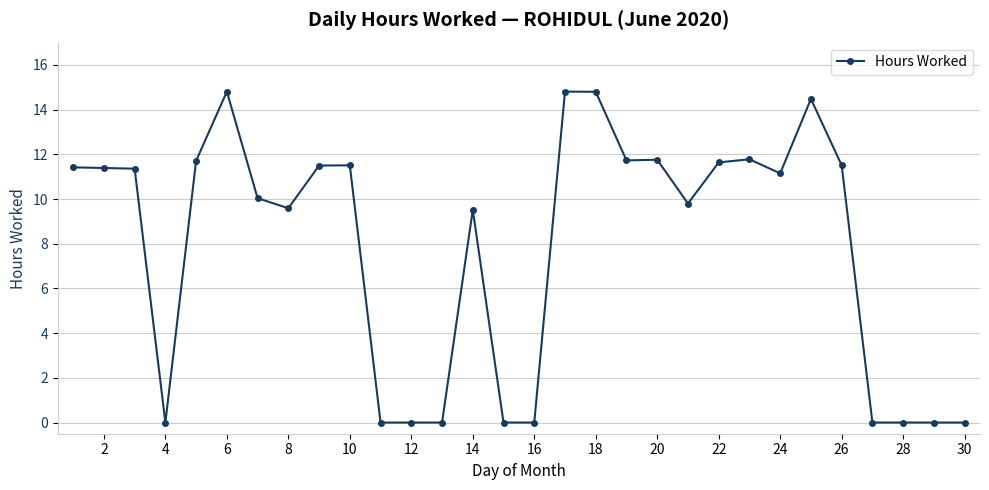

True or false: there are more than 0 points higher than both neighbors.

True